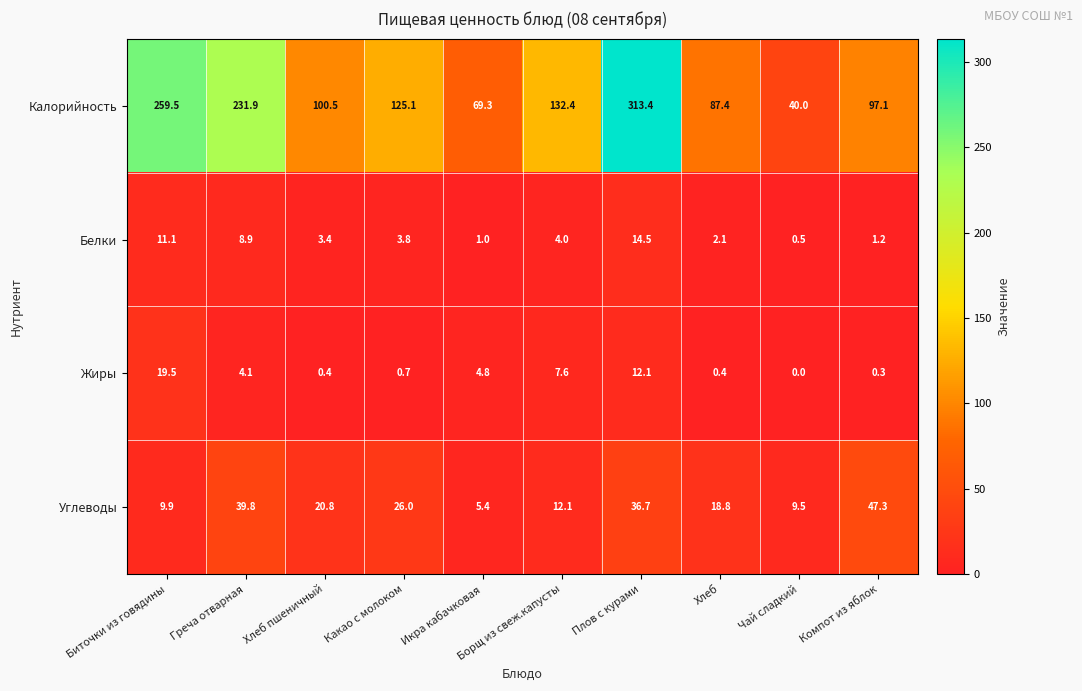

How many categories are shown in the chart?

10